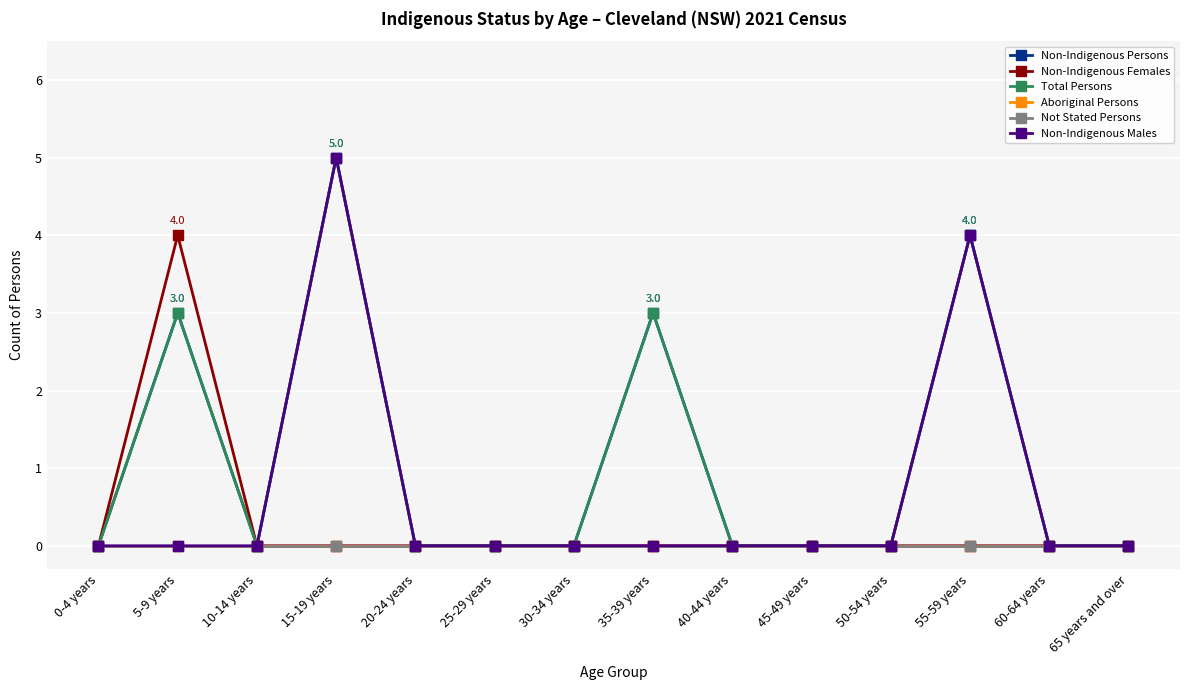

Reading right to left, transcribe all the data shown in this chart.

Non-Indigenous Persons: 0	0	4	0	0	0	3	0	0	0	5	0	3	0
Non-Indigenous Females: 0	0	0	0	0	0	0	0	0	0	0	0	4	0
Total Persons: 0	0	4	0	0	0	3	0	0	0	5	0	3	0
Aboriginal Persons: 0	0	0	0	0	0	0	0	0	0	0	0	0	0
Not Stated Persons: 0	0	0	0	0	0	0	0	0	0	0	0	0	0
Non-Indigenous Males: 0	0	4	0	0	0	0	0	0	0	5	0	0	0